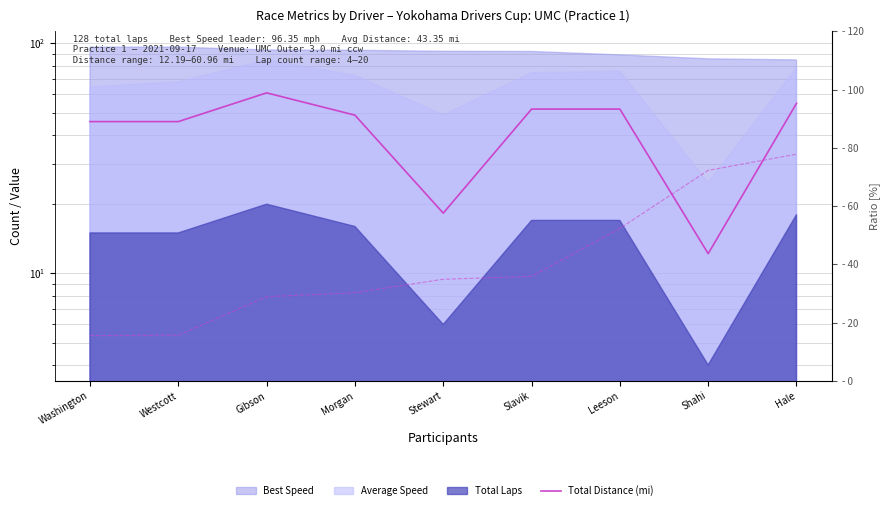

At which category does the chart reach its peak across all series?

Gibson